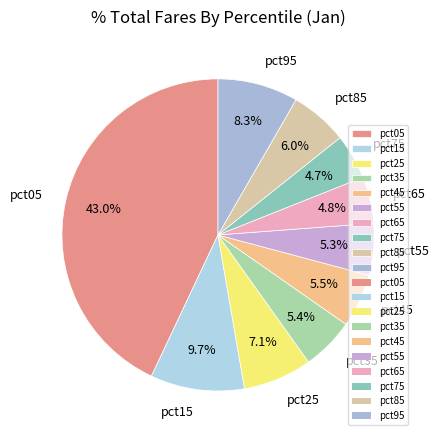

Which slice is the largest?

pct05